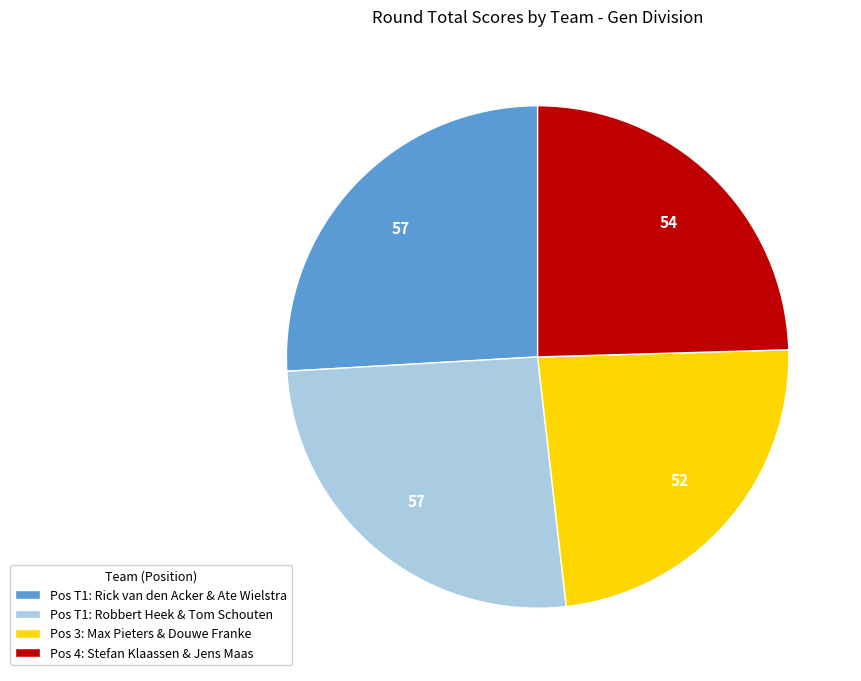

How many slices are in this pie chart?

4